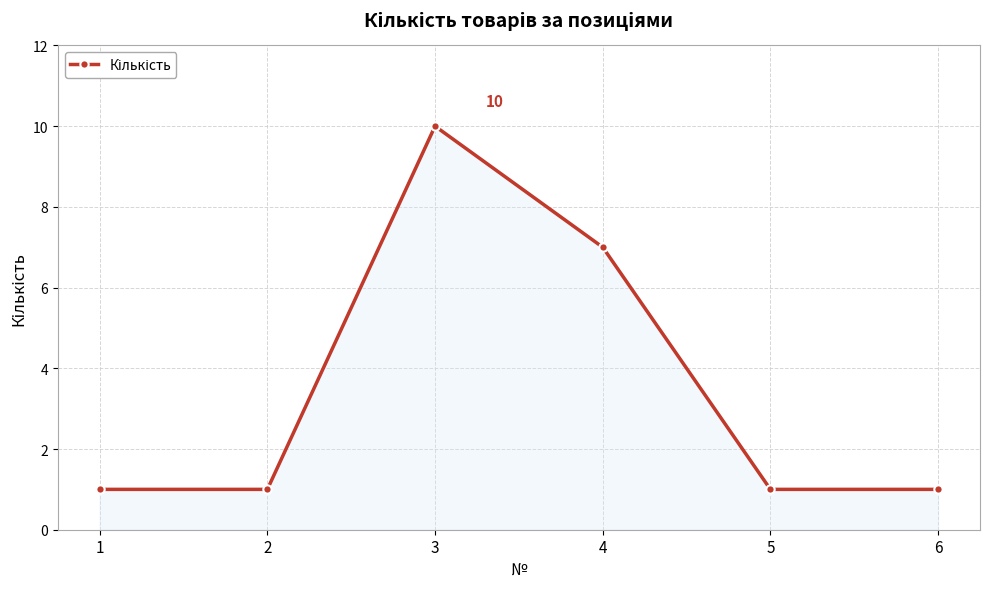

What is the greatest value displayed?

10